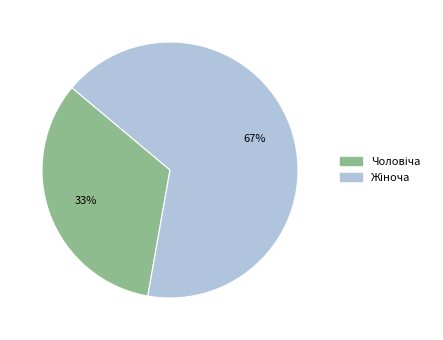

How many slices are in this pie chart?

2